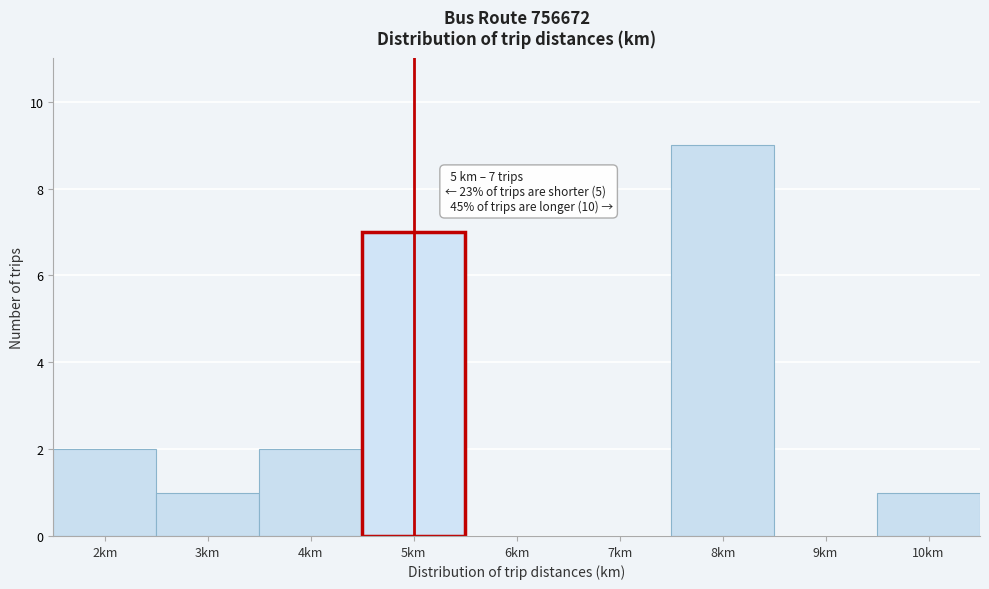

Which range on the x-axis has the tallest bar?

7.5 to 8.5